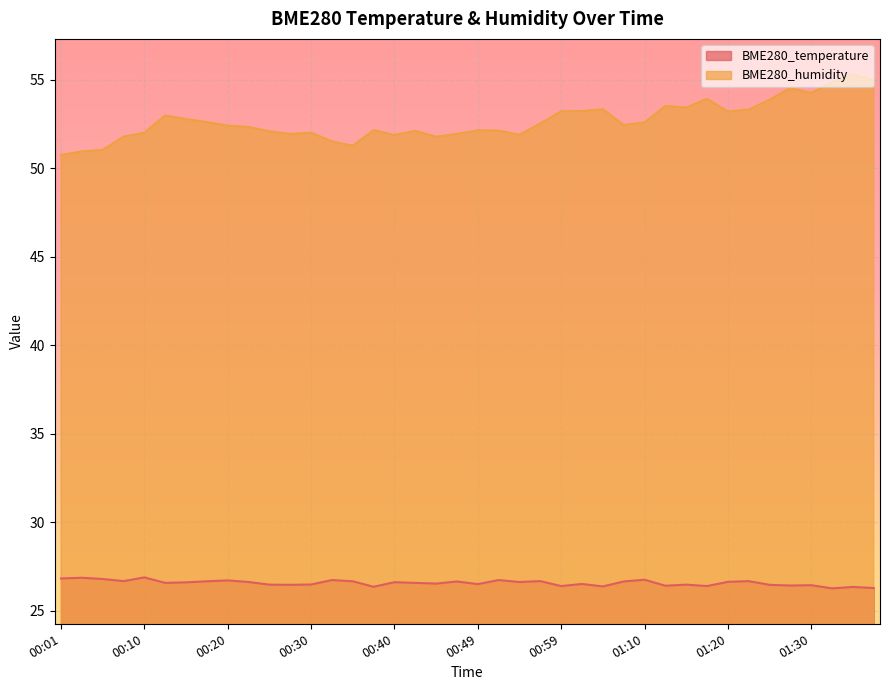

Reading left to right, what are all the values shown in this chart?

BME280_temperature: 00:01=26.8	00:03=26.9	00:05=26.8	00:08=26.7	00:10=26.9	00:13=26.6	00:15=26.6	00:18=26.7	00:20=26.7	00:22=26.6	00:25=26.5	00:27=26.5	00:30=26.5	00:32=26.7	00:35=26.7	00:37=26.4	00:40=26.6	00:42=26.6	00:44=26.5	00:47=26.7	00:49=26.5	00:52=26.7	00:54=26.6	00:57=26.7	00:59=26.4	01:02=26.5	01:04=26.4	01:07=26.7	01:10=26.8	01:12=26.4	01:15=26.5	01:17=26.4	01:20=26.6	01:22=26.7	01:25=26.5	01:28=26.4	01:30=26.4	01:33=26.3	01:35=26.4	01:37=26.3
BME280_humidity: 00:01=50.8	00:03=51.0	00:05=51.0	00:08=51.8	00:10=52.0	00:13=53.0	00:15=52.8	00:18=52.6	00:20=52.4	00:22=52.3	00:25=52.1	00:27=51.9	00:30=52.0	00:32=51.5	00:35=51.3	00:37=52.1	00:40=51.9	00:42=52.1	00:44=51.8	00:47=51.9	00:49=52.1	00:52=52.1	00:54=51.9	00:57=52.5	00:59=53.2	01:02=53.2	01:04=53.3	01:07=52.4	01:10=52.6	01:12=53.5	01:15=53.4	01:17=53.9	01:20=53.2	01:22=53.3	01:25=53.9	01:28=54.5	01:30=54.2	01:33=54.9	01:35=55.3	01:37=55.0